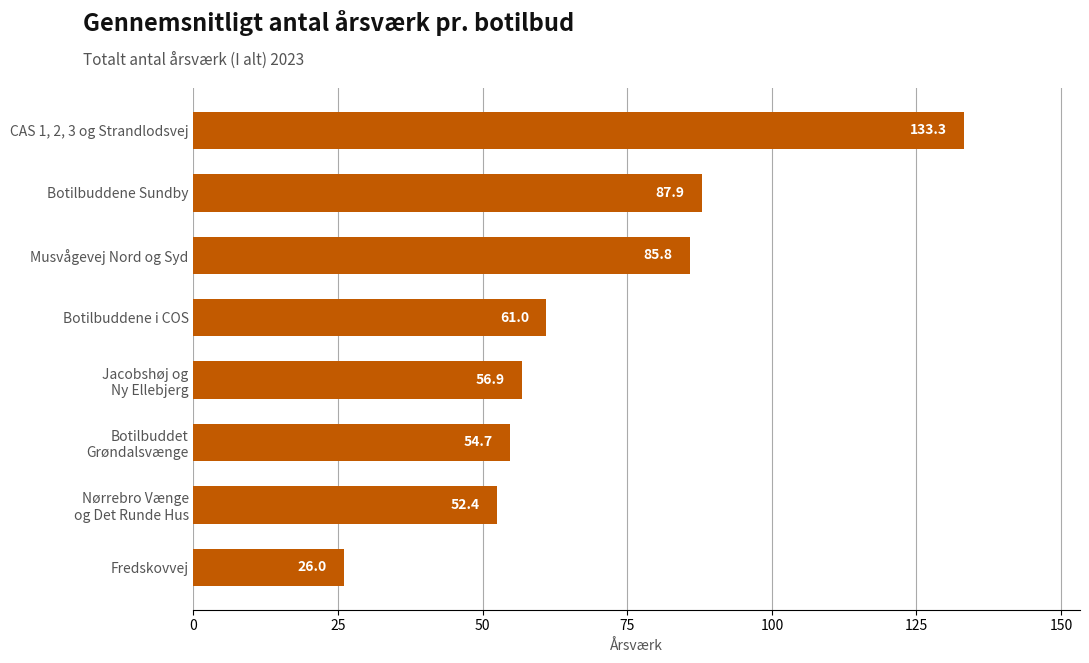

Reading top to bottom, transcribe all the data shown in this chart.

133.3	87.9	85.8	61.0	56.9	54.7	52.4	26.0